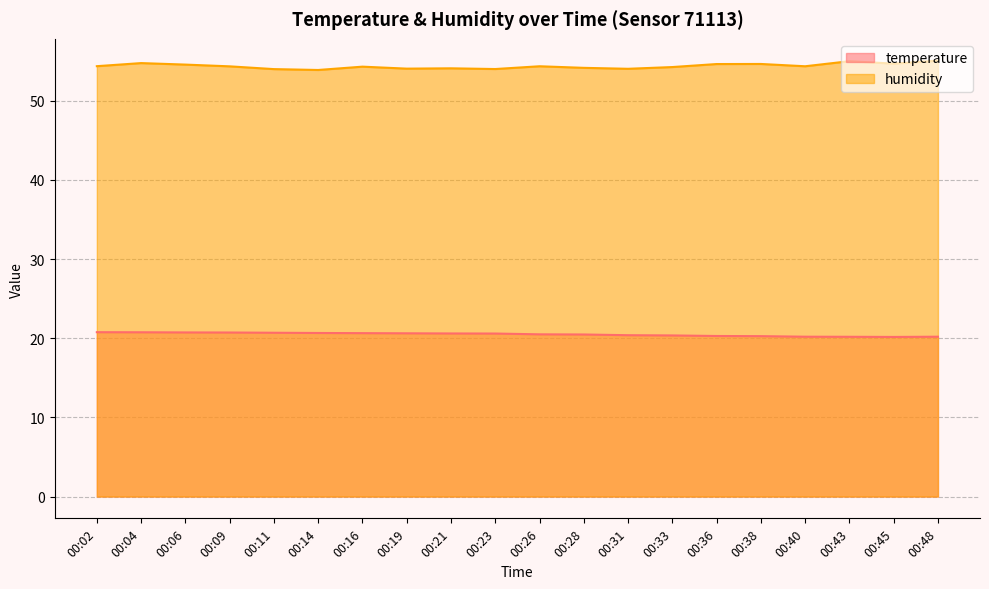

Between 00:43 and 00:36, which is larger?

00:36